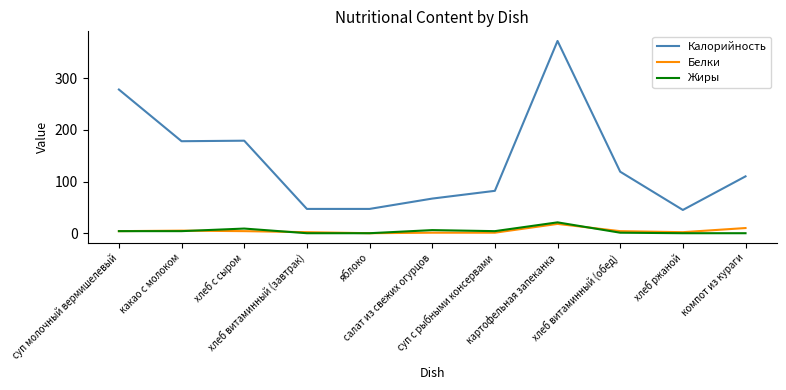

What is the average value of the Жиры series?

4